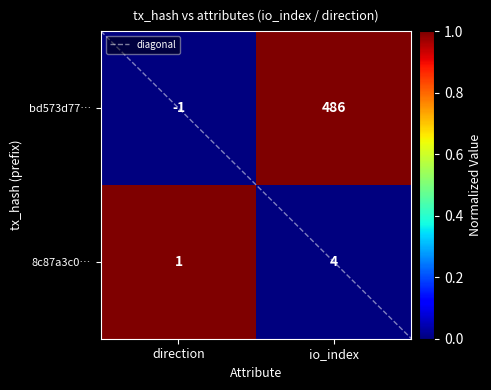

List the labels in order of bd573d77… value, largest first.

io_index, direction